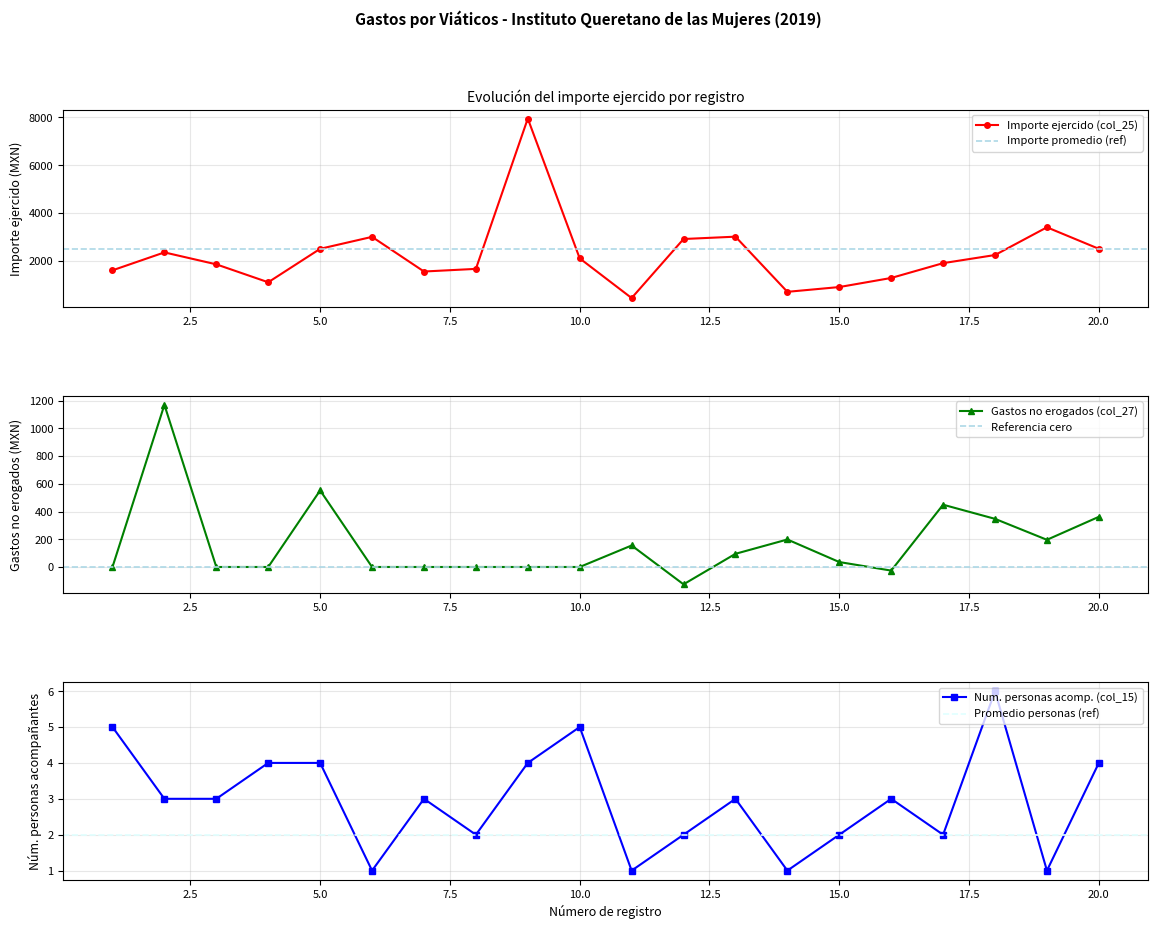

What is the total value across all series at 12?

2787.0